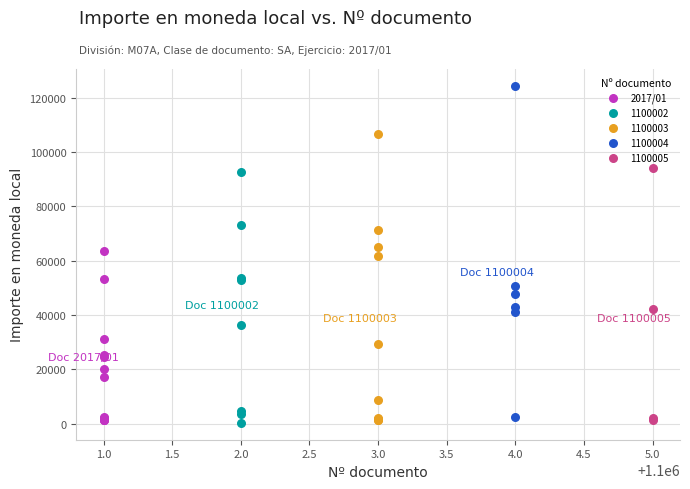

Which series reaches the maximum Y coordinate?

1100004